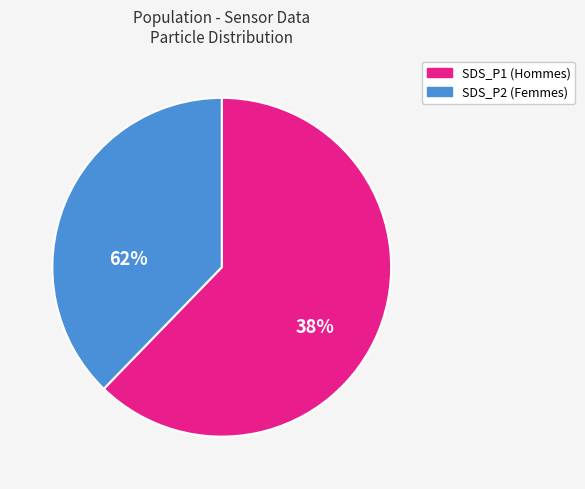

Do SDS_P2 and SDS_P1 together represent more than half of the pie?

Yes